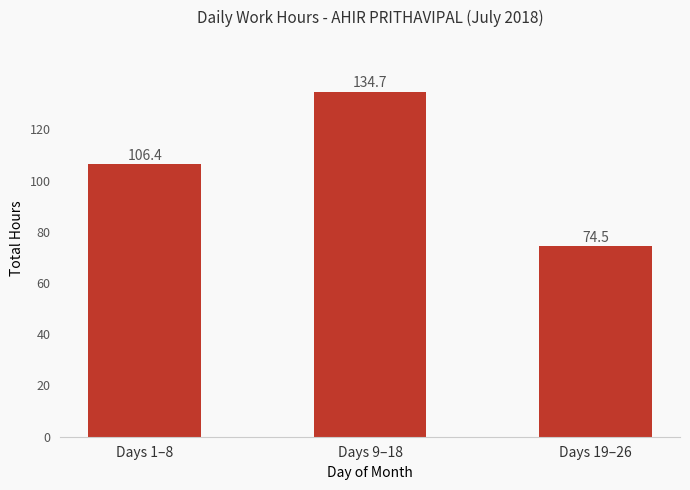

At which category does the chart reach its minimum across all series?

Days 19–26